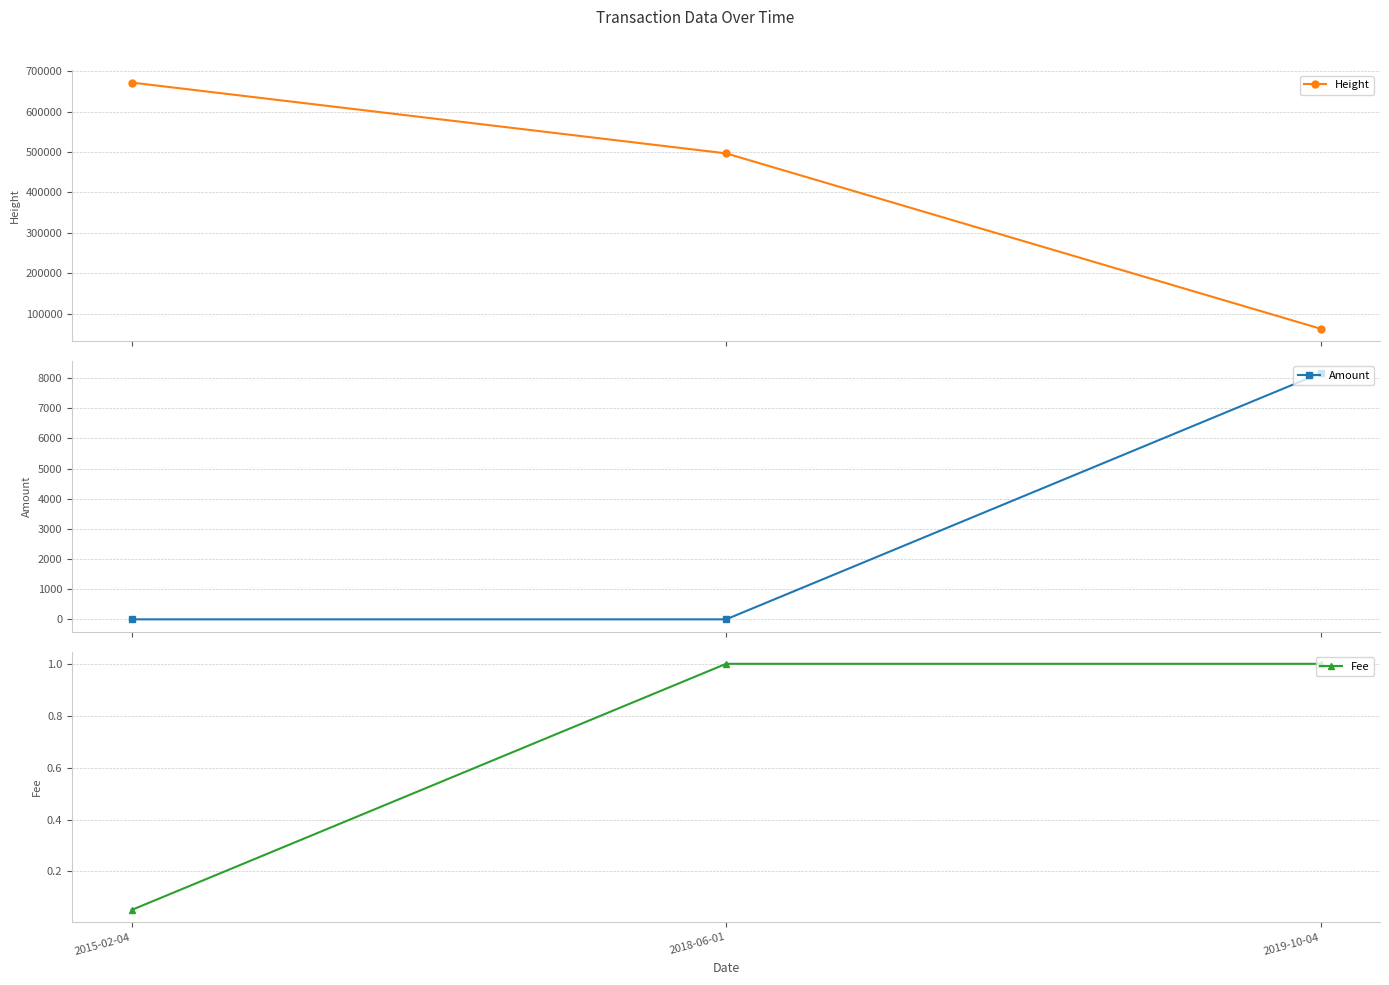

What is the value of the Fee point at the 2nd from the left?

1.0